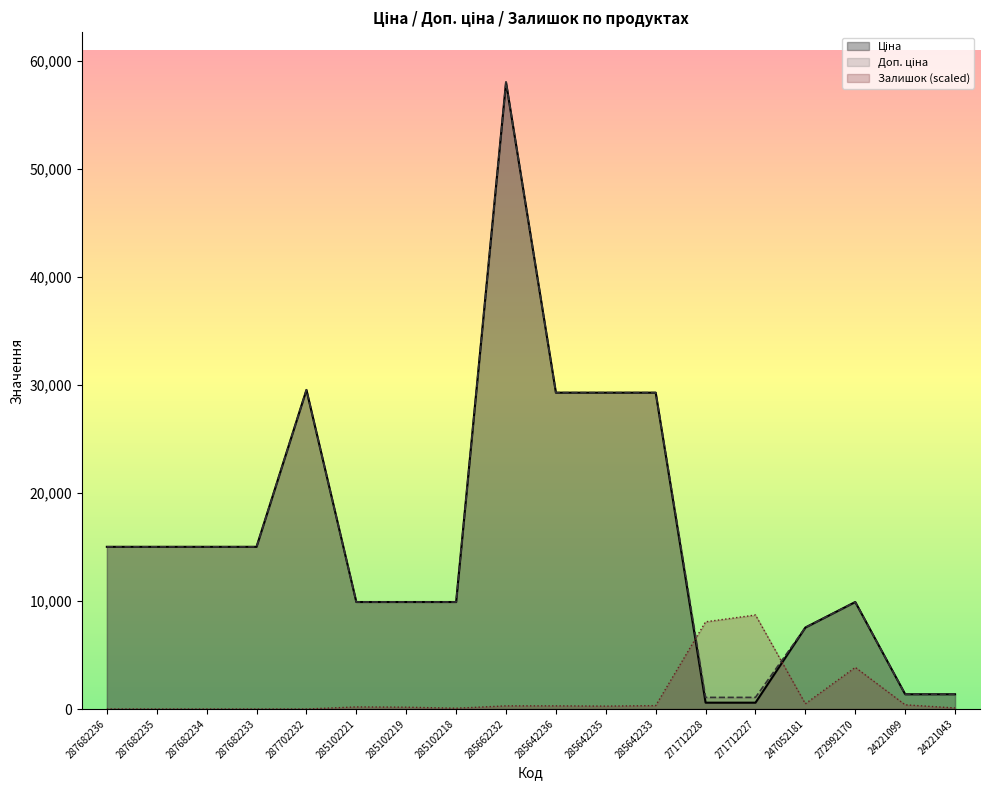

Rank the series by their maximum value, from highest to lowest.

Ціна, Доп. ціна, Залишок